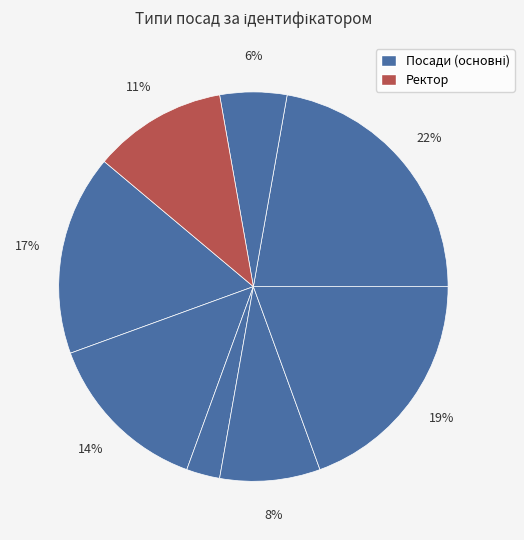

How many segments does this pie chart have?

8